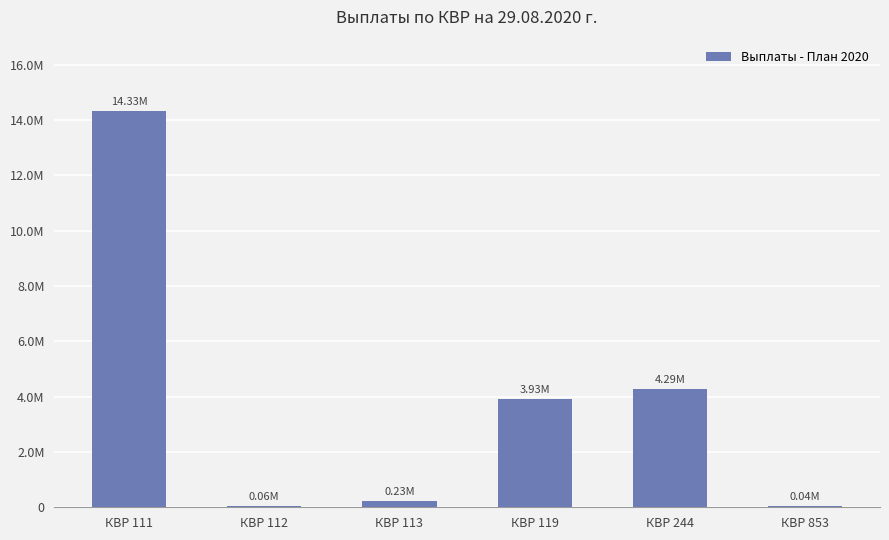

Are the bars horizontal?

No